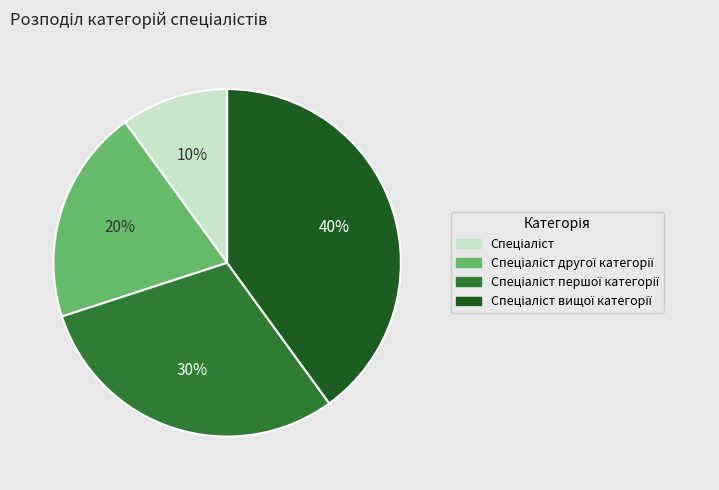

To the nearest percent, what is the average slice percentage?

25%